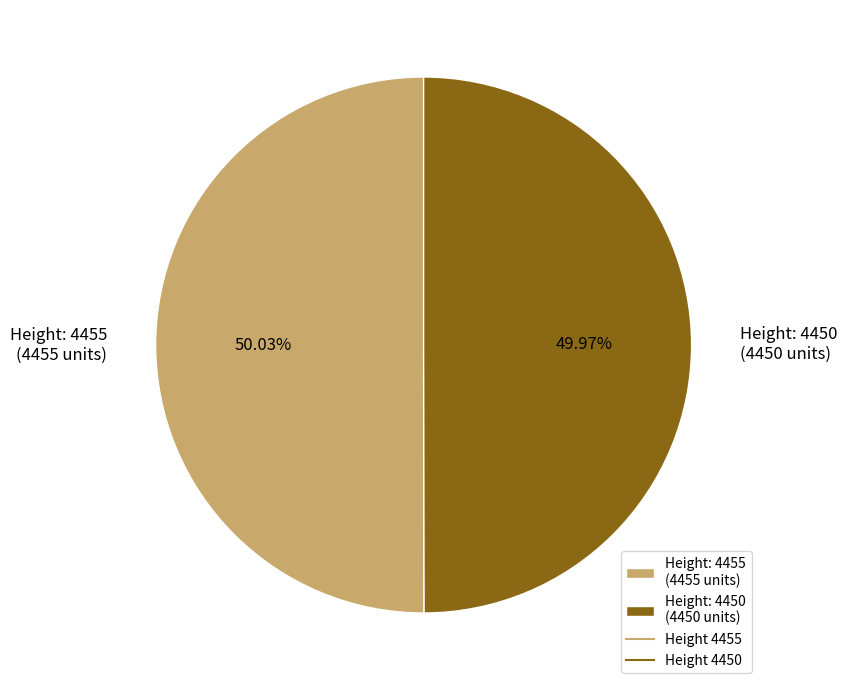

Is the sum of Height: 4450 (4450 units) and Height: 4455 (4455 units) greater than half?

Yes